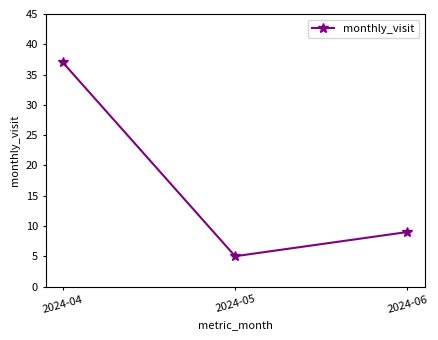

Does the chart display data point markers on the line(s)?

Yes